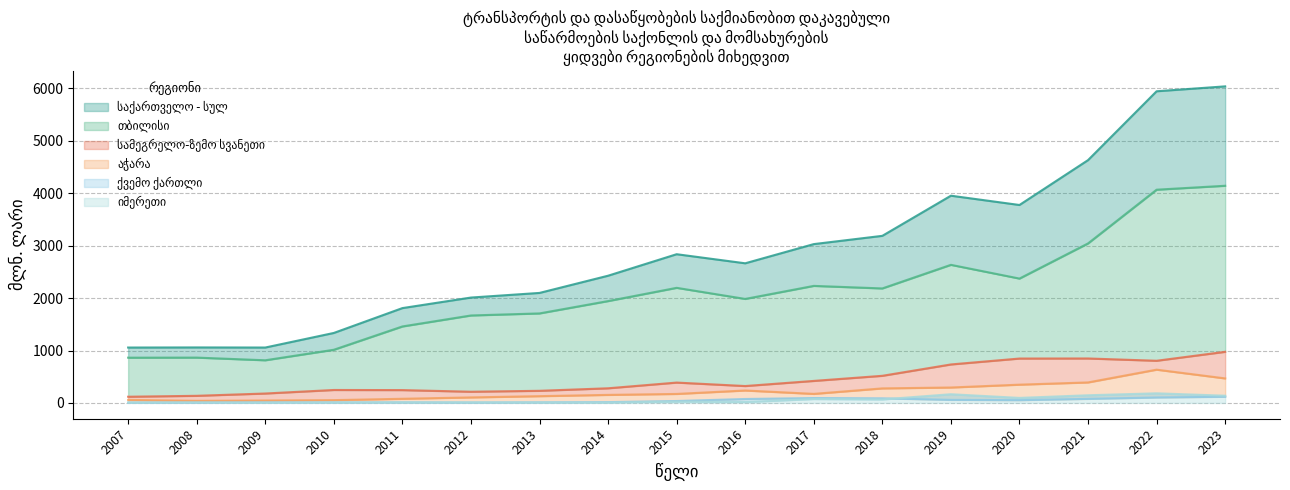

Between 2015 and 2017, which series saw the biggest shift?

საქართველო - სულ